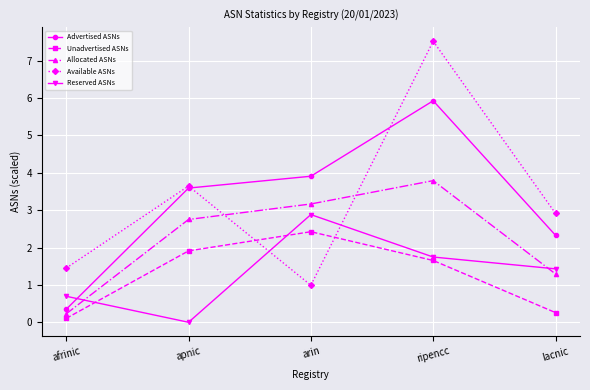

How many data points in Unadvertised ASNs are above 1?

3